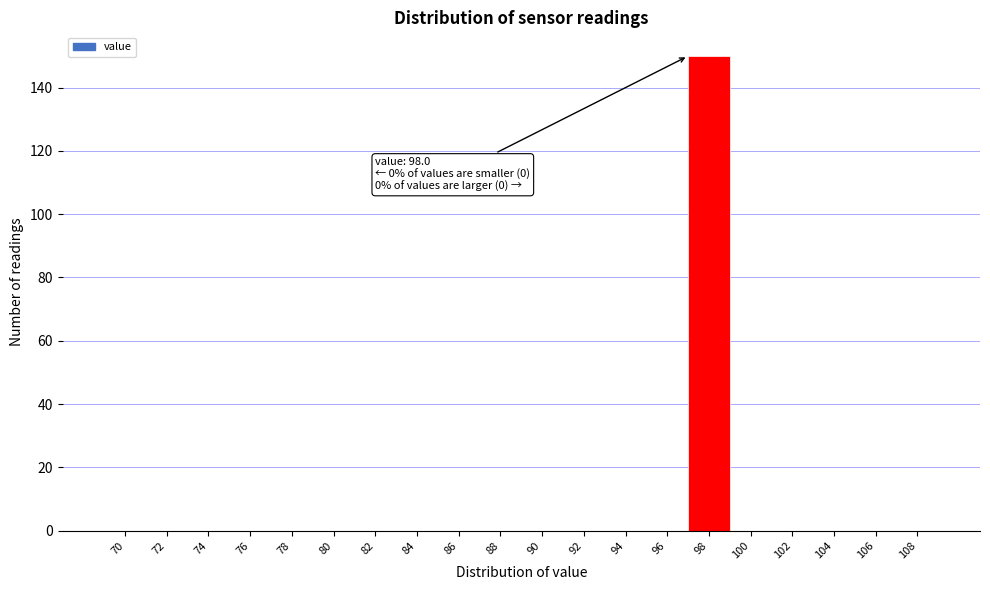

Reading right to left, list all the values displayed in this chart.

108=0	106=0	104=0	102=0	100=0	98=150	96=0	94=0	92=0	90=0	88=0	86=0	84=0	82=0	80=0	78=0	76=0	74=0	72=0	70=0